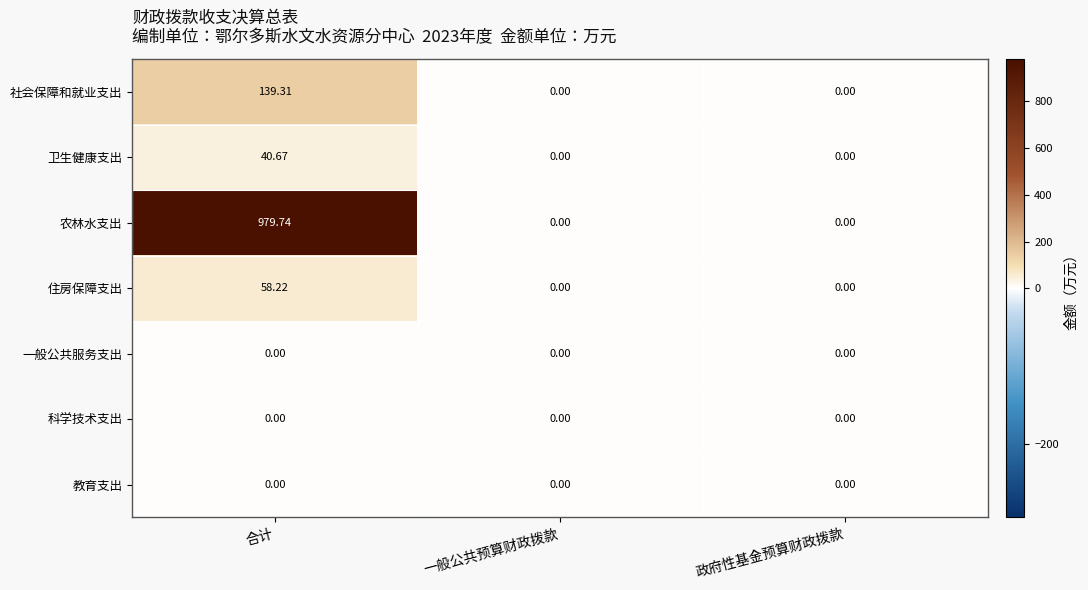

Which series has the largest total across all categories?

农林水支出